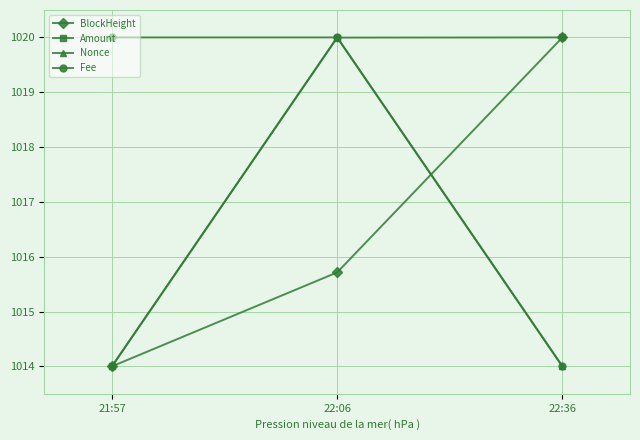

What is the spread (max minus min) of values at 22:06?

4.3